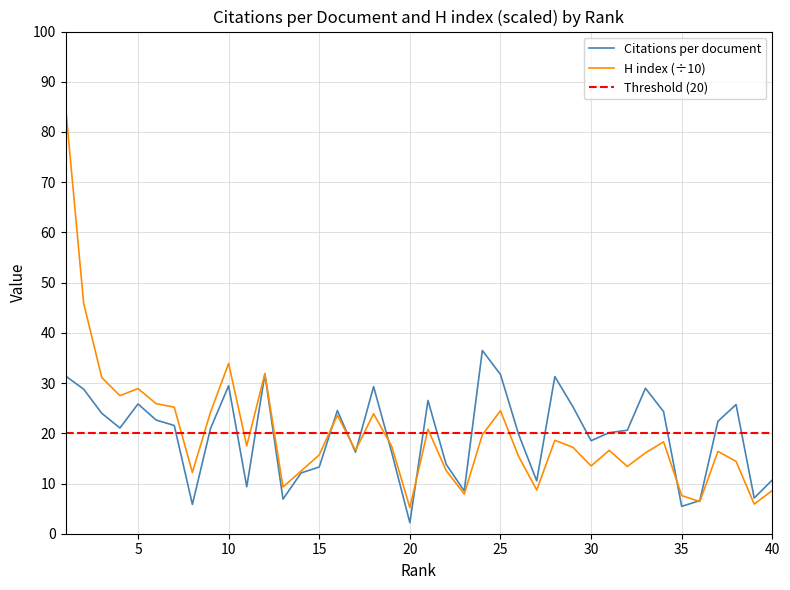

What is the difference between the maximum and minimum values in the Citations per document series?

34.3